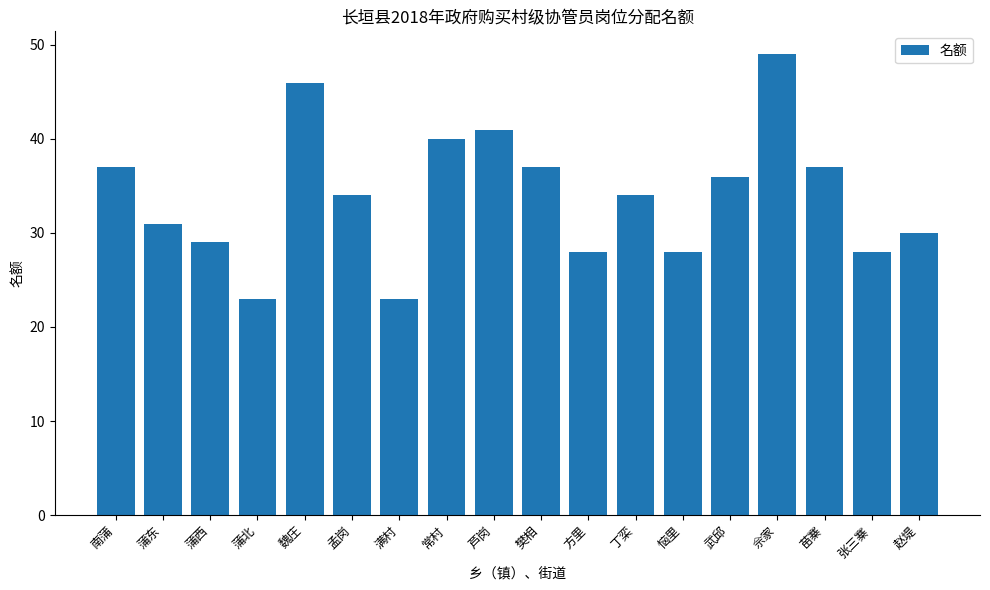

Are the bars grouped side by side (vs. stacked)?

No